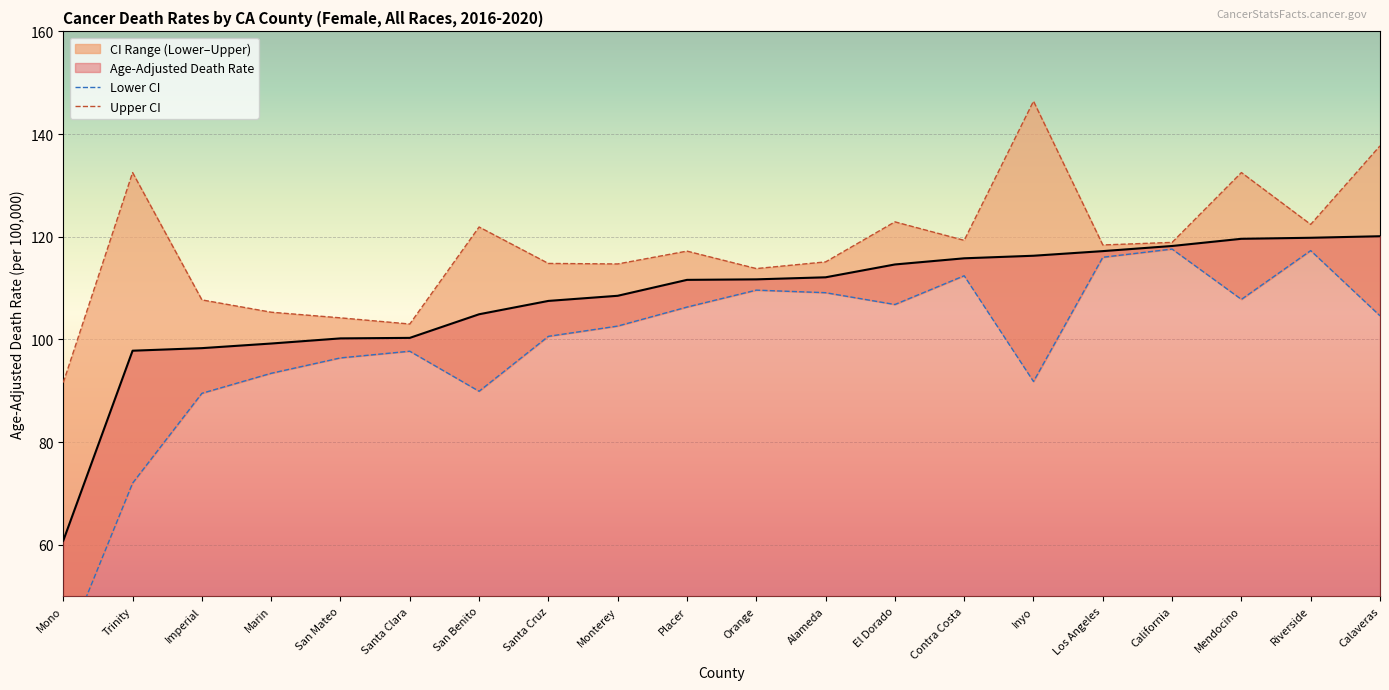

What is the average value of the Lower CI (Rate) series?

99.0